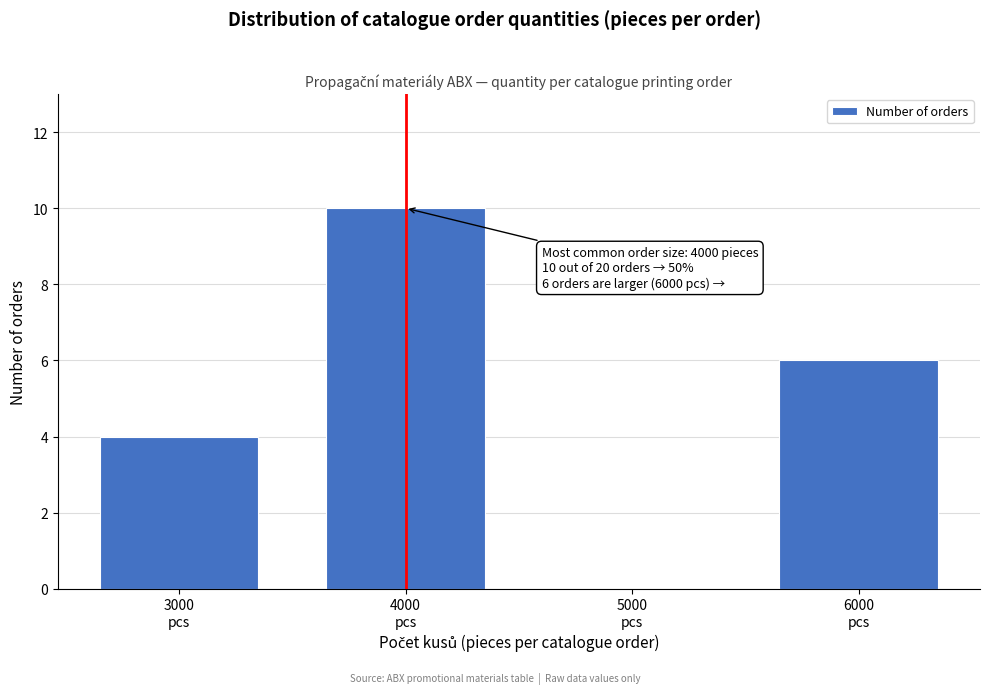

What is the maximum value shown in the chart?

10